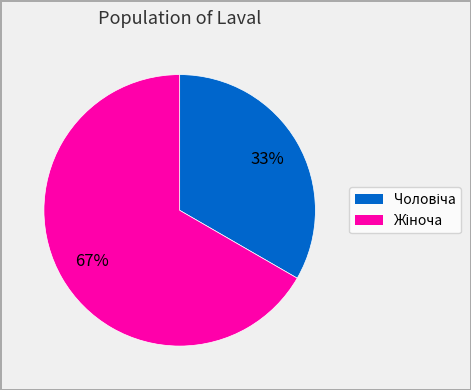

To the nearest percent, what is the average slice percentage?

50%